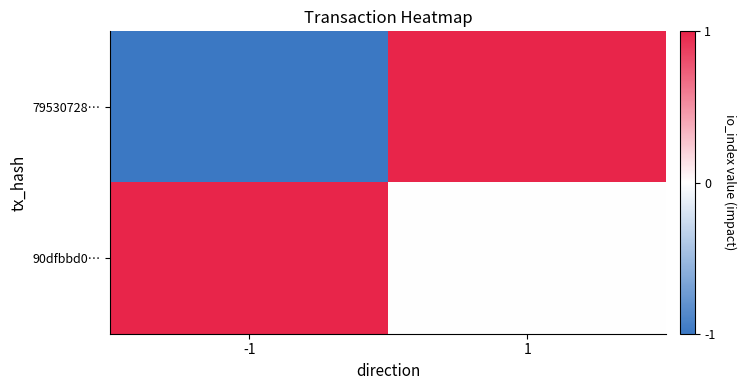

Between 1 and -1, which is larger?

1